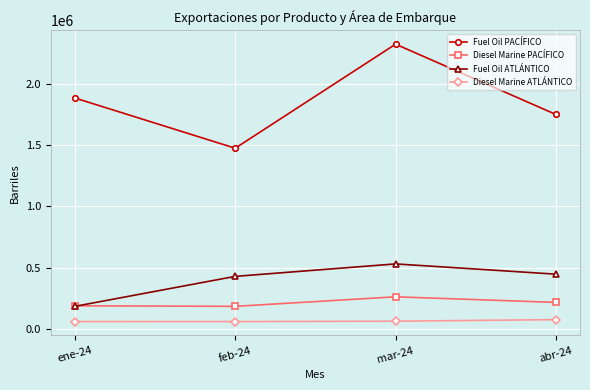

What is the difference between the second highest and second lowest values in the Diesel Marine PACÍFICO series?

27653.8